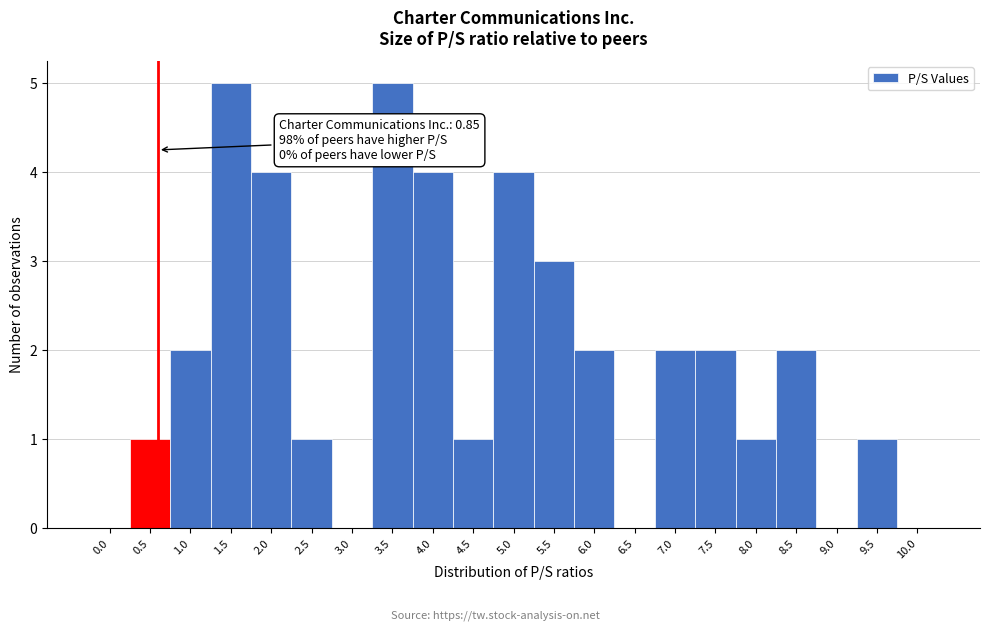

Reading left to right, extract all data points from this chart.

0.0=0	0.5=1	1.0=2	1.5=5	2.0=4	2.5=1	3.0=0	3.5=5	4.0=4	4.5=1	5.0=4	5.5=3	6.0=2	6.5=0	7.0=2	7.5=2	8.0=1	8.5=2	9.0=0	9.5=1	10.0=0